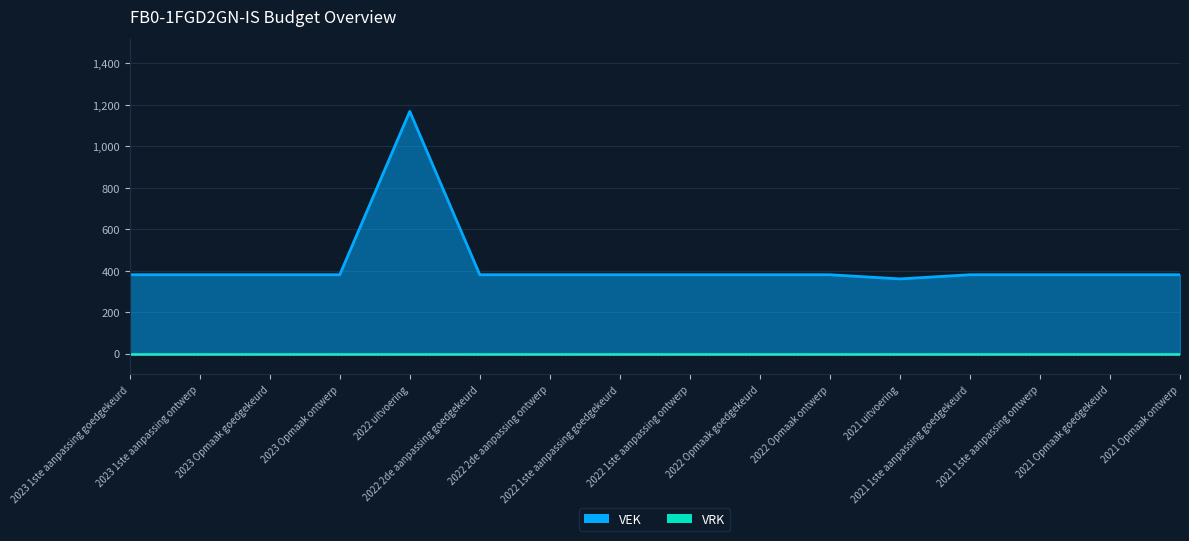

What is the value of the 9th point from the left?

380